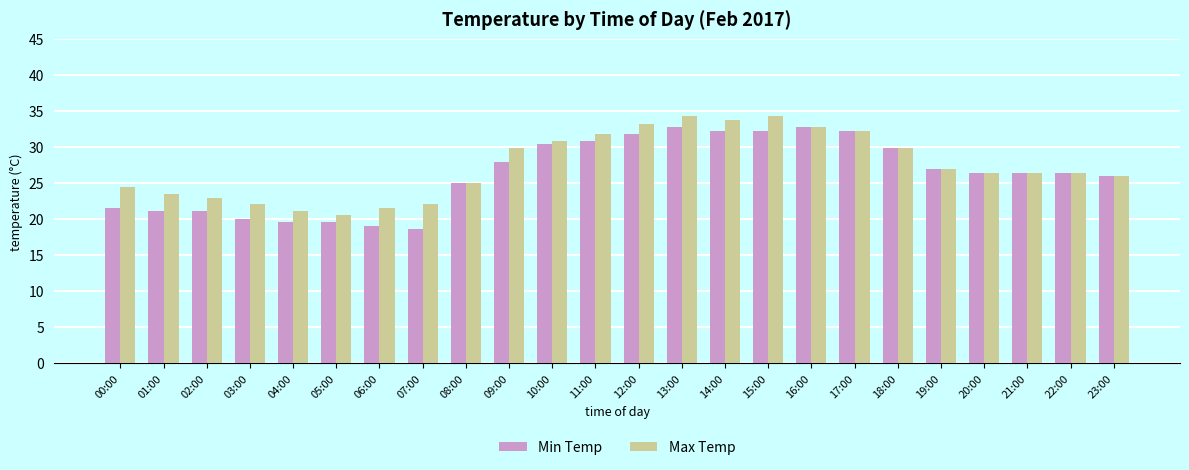

What is the smallest value displayed?

18.6